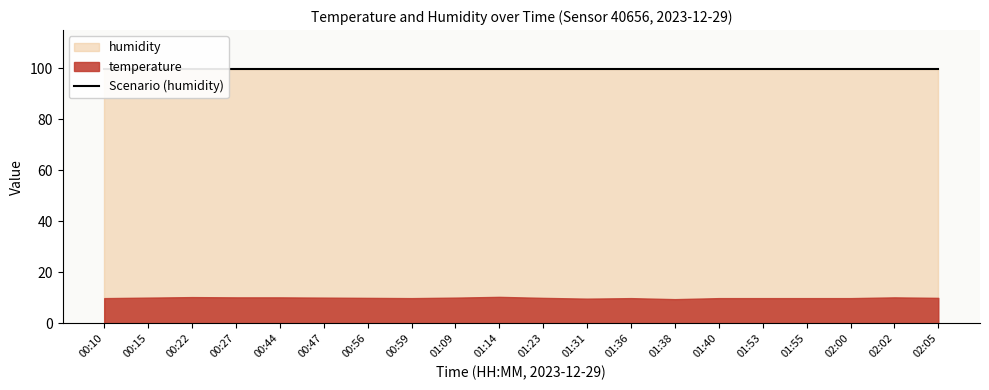

What is the label of the 6th point from the right?

01:40